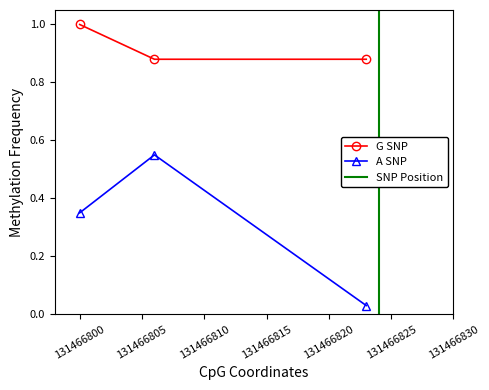

At which category is the sum across all series the highest?

2